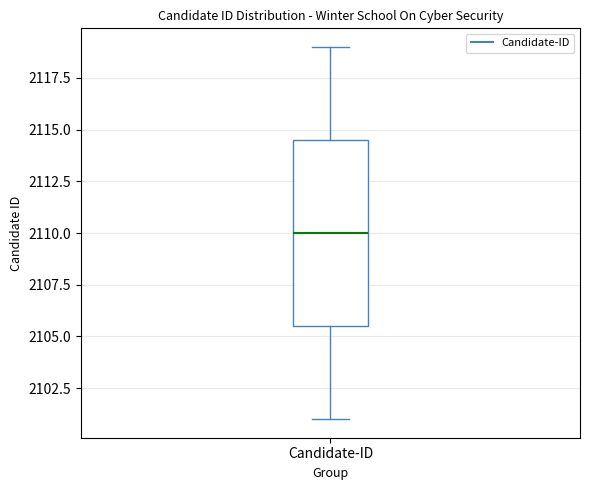

Read this box plot against the y-axis: the position of the median line, the range covered by the box, and the ends of both whiskers. The values are not printed on the chart, so give them approximately, as read against the axis.

median 2110.0, box 2105.5 to 2114.5, whiskers 2101.0 to 2119.0